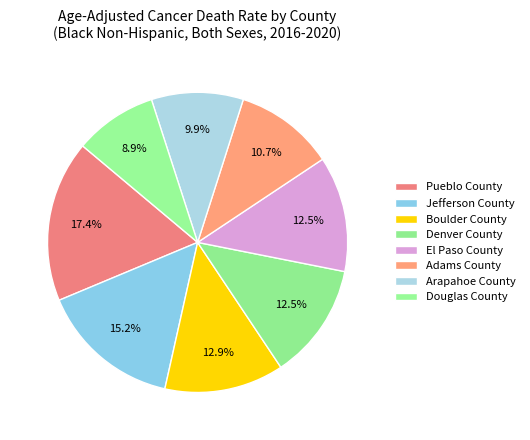

Rank the categories by value from lowest to highest.

Douglas County, Arapahoe County, Adams County, El Paso County, Denver County, Boulder County, Jefferson County, Pueblo County